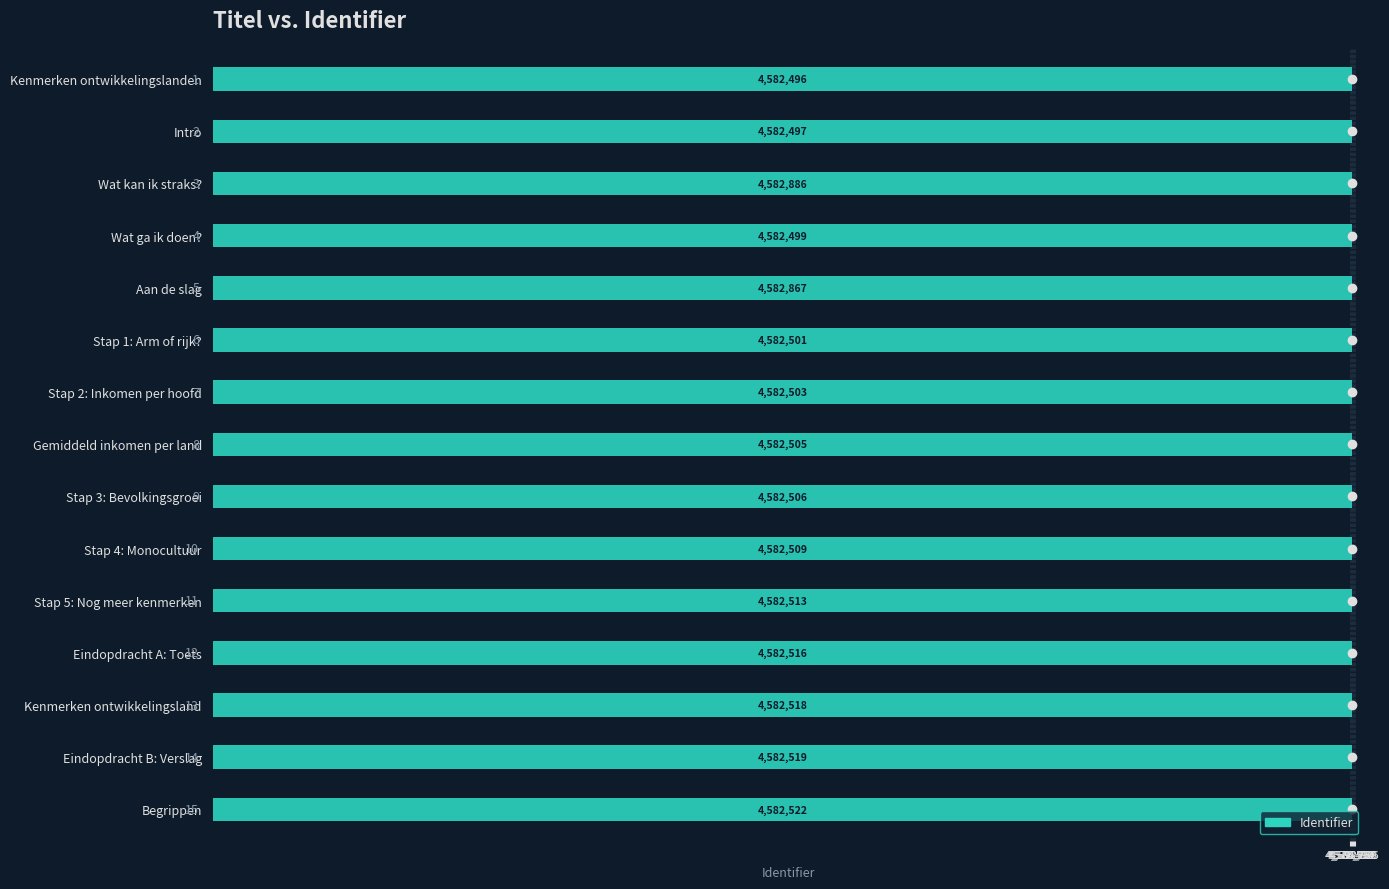

What is the value of the 7th bar from the left?

4582503